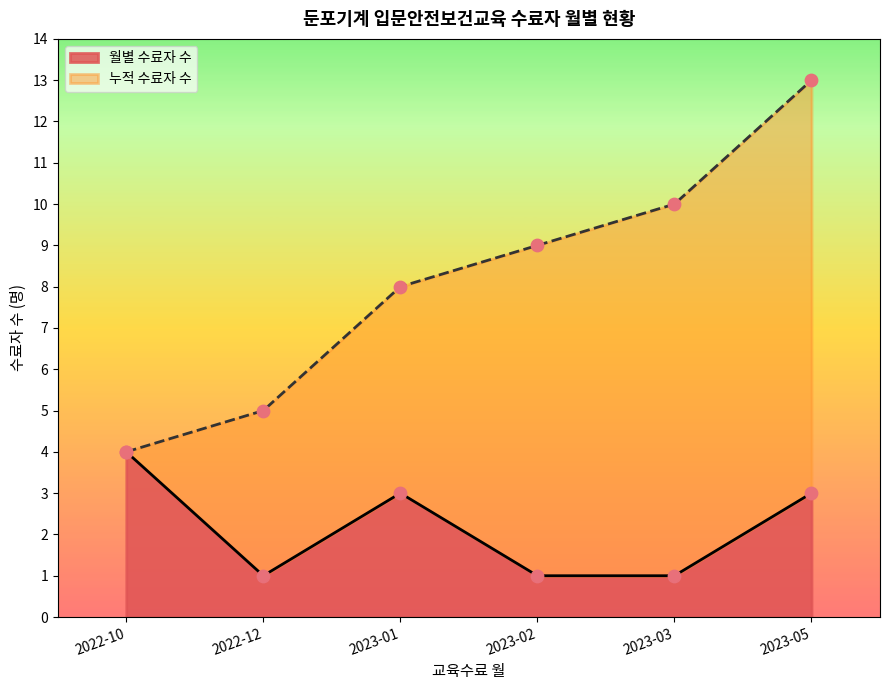

At which label does 월별 수료자 수 reach its peak?

2022-10